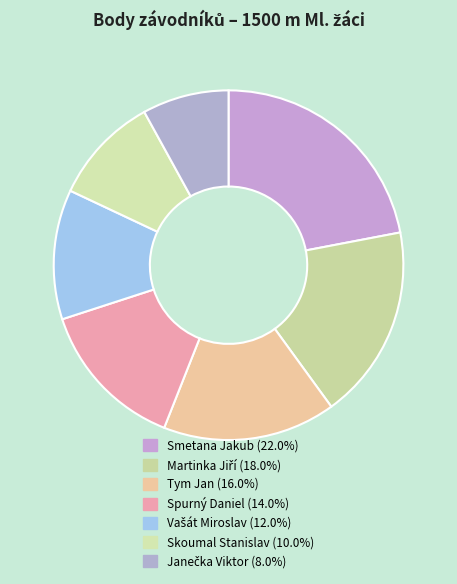

To the nearest percent, what is the difference between the largest and smallest slice percentages?

14%